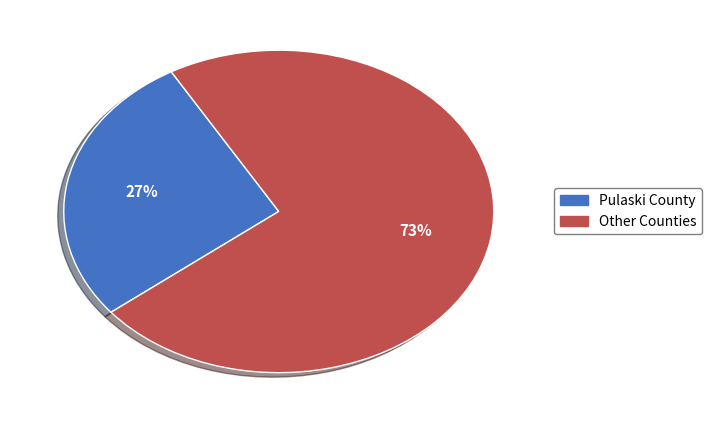

To the nearest percent, what is the average slice percentage?

50%